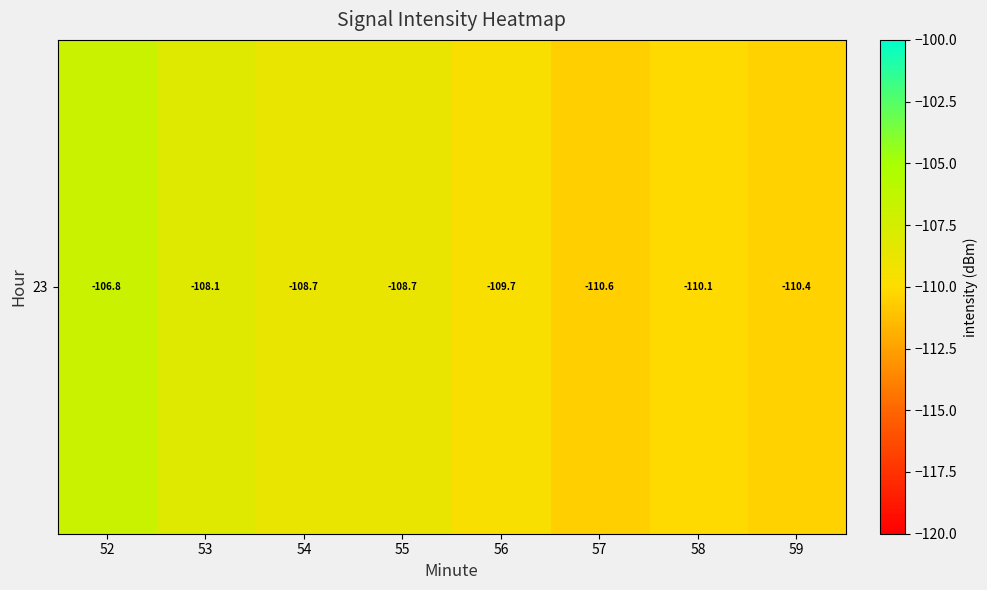

Is it true that the value at 54 is -181.8?

False